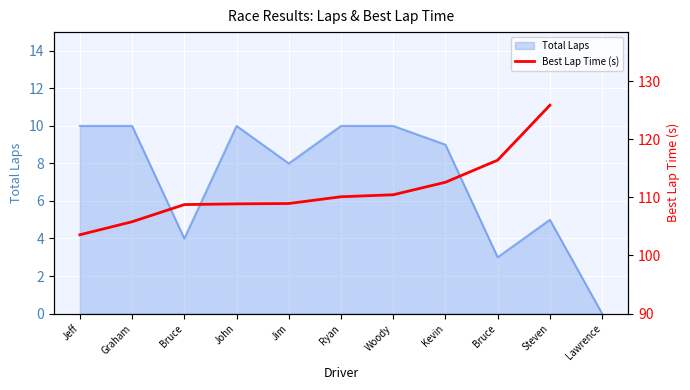

At which category does the chart reach its peak across all series?

Steven